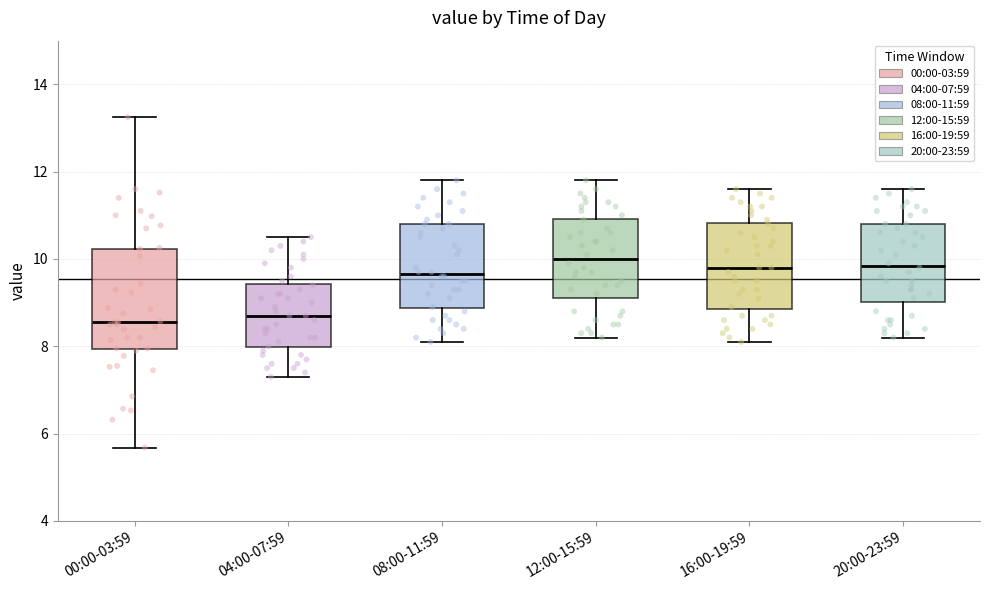

Reading left to right, read every box against the y-axis: the position of its median line, the range the box covers, and the ends of its whiskers. The values are not printed on the chart, so give them approximately, as read against the axis.

00:00-03:59: median 8.6, box 8.0 to 10.2, whiskers 5.6 to 13.2
04:00-07:59: median 8.8, box 8.0 to 9.4, whiskers 7.4 to 10.6
08:00-11:59: median 9.6, box 8.8 to 10.8, whiskers 8.2 to 11.8
12:00-15:59: median 10.0, box 9.2 to 11.0, whiskers 8.2 to 11.8
16:00-19:59: median 9.8, box 8.8 to 10.8, whiskers 8.2 to 11.6
20:00-23:59: median 9.8, box 9.0 to 10.8, whiskers 8.2 to 11.6